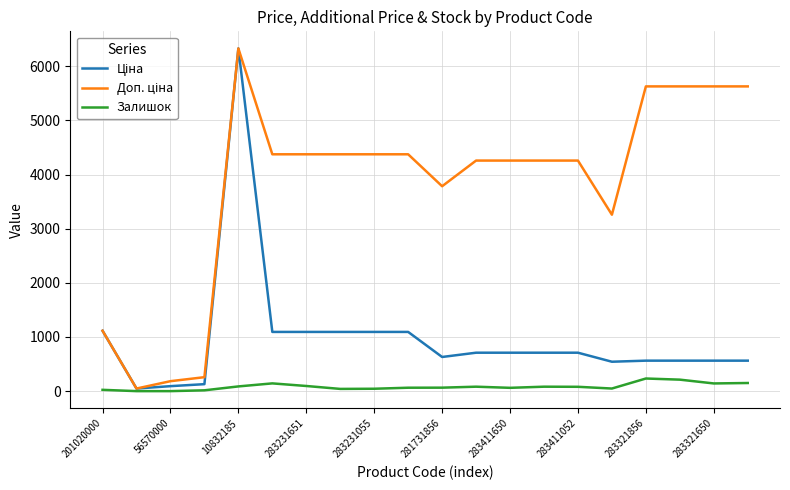

How many lines are shown in the chart?

3